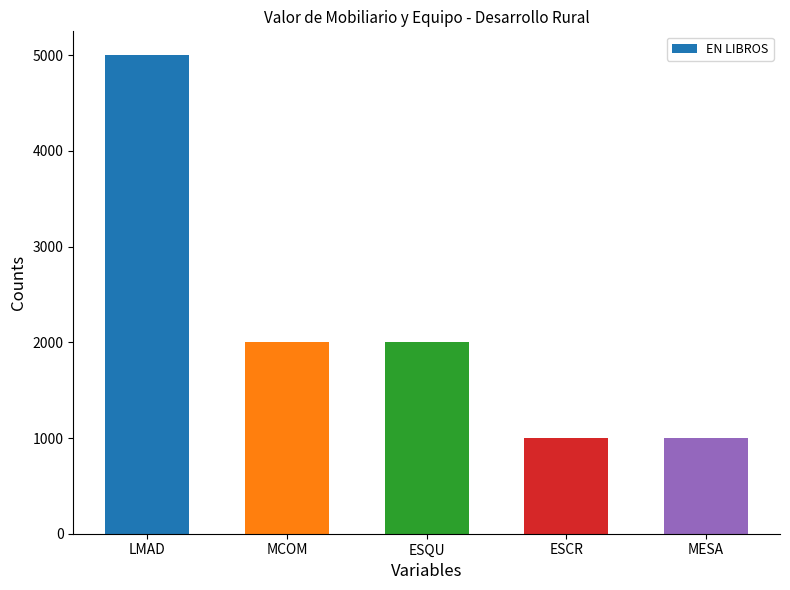

The chart shows a value of 2946 at MCOM. True or false?

False